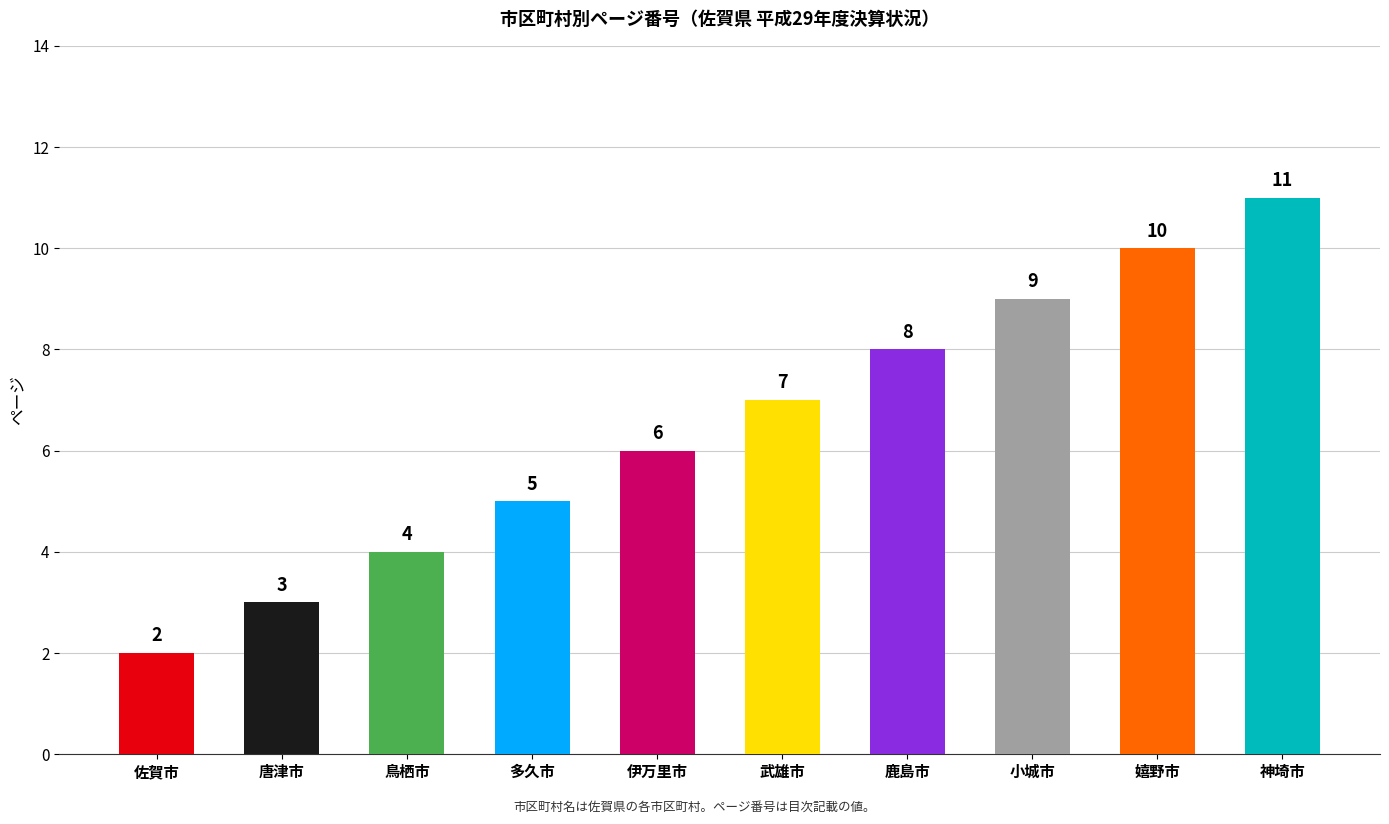

Read the value at 唐津市.

3